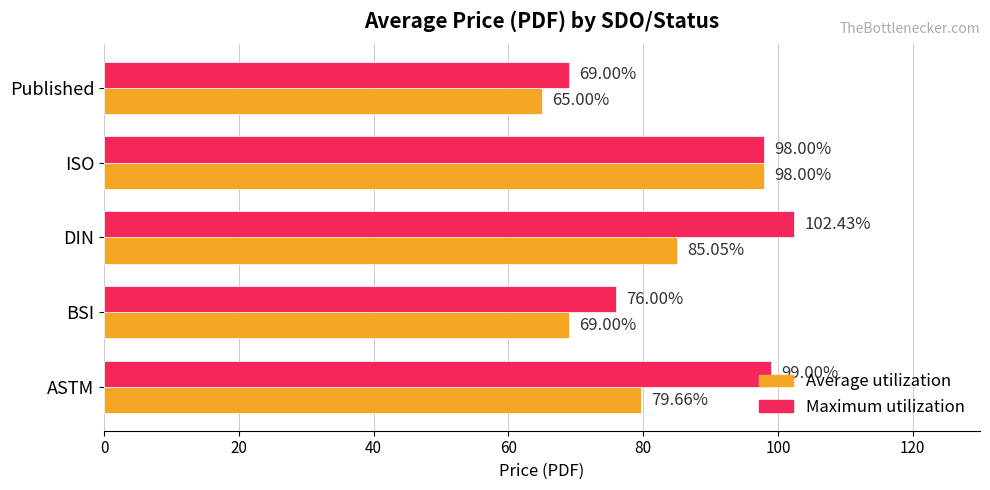

What are all the series names shown in the legend?

Average utilization, Maximum utilization